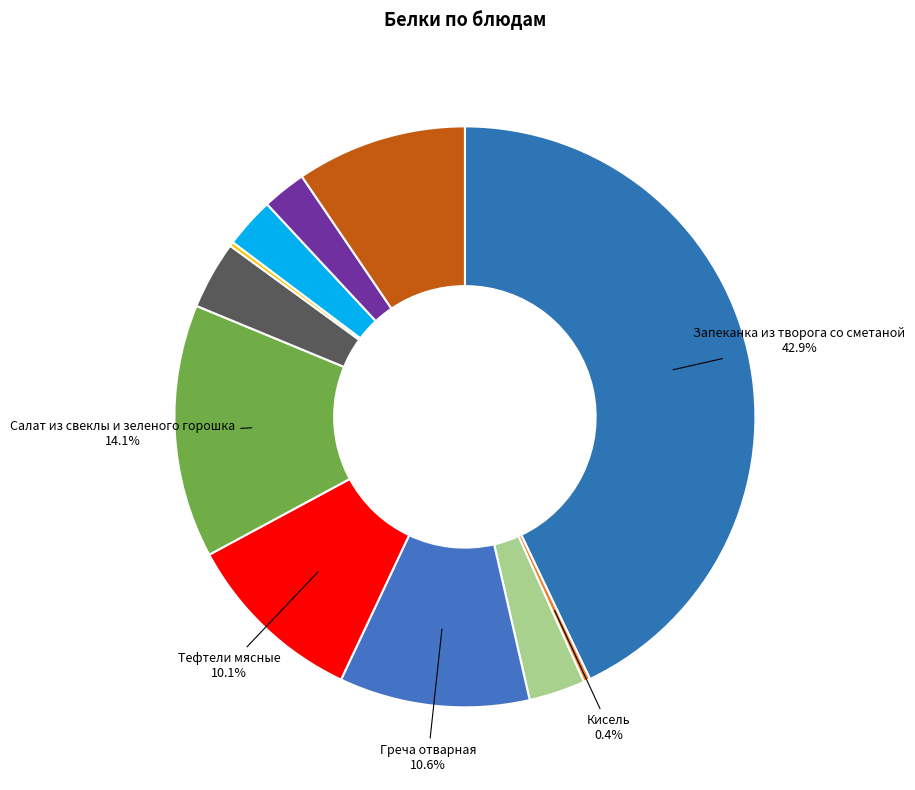

Which category has the smallest portion of the pie?

Чай сладкий